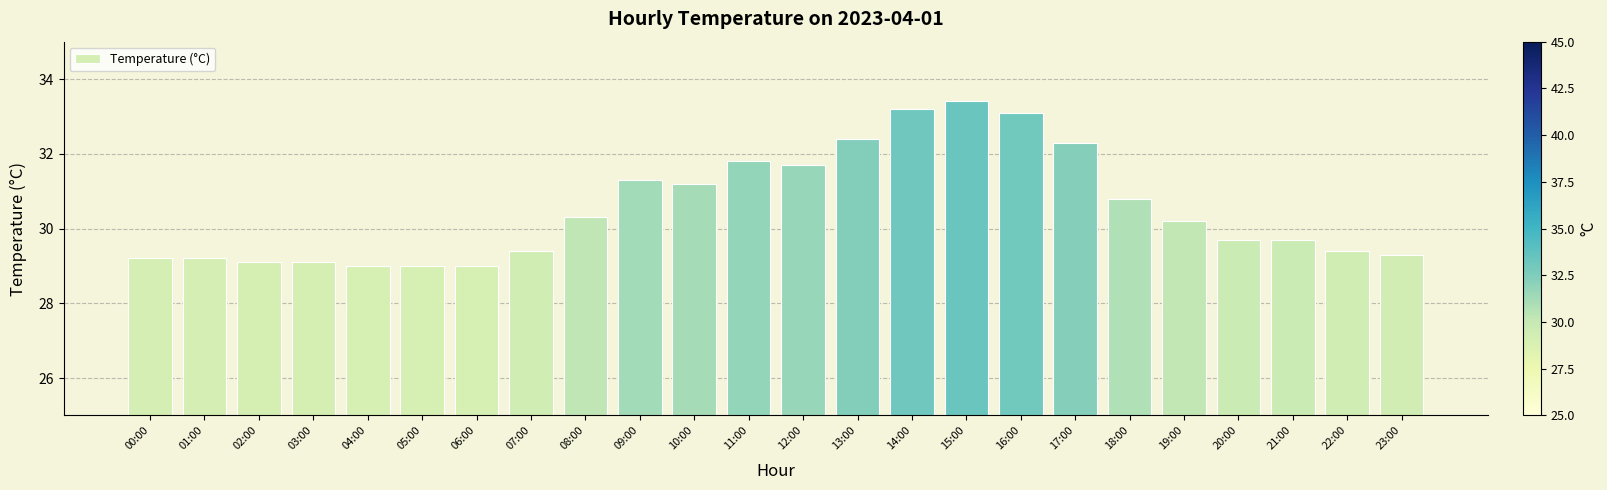

How many data points does each series have?

24